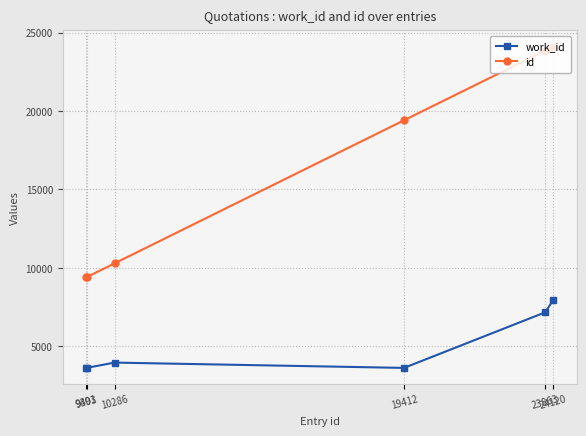

Count the number of categories in the chart.

6